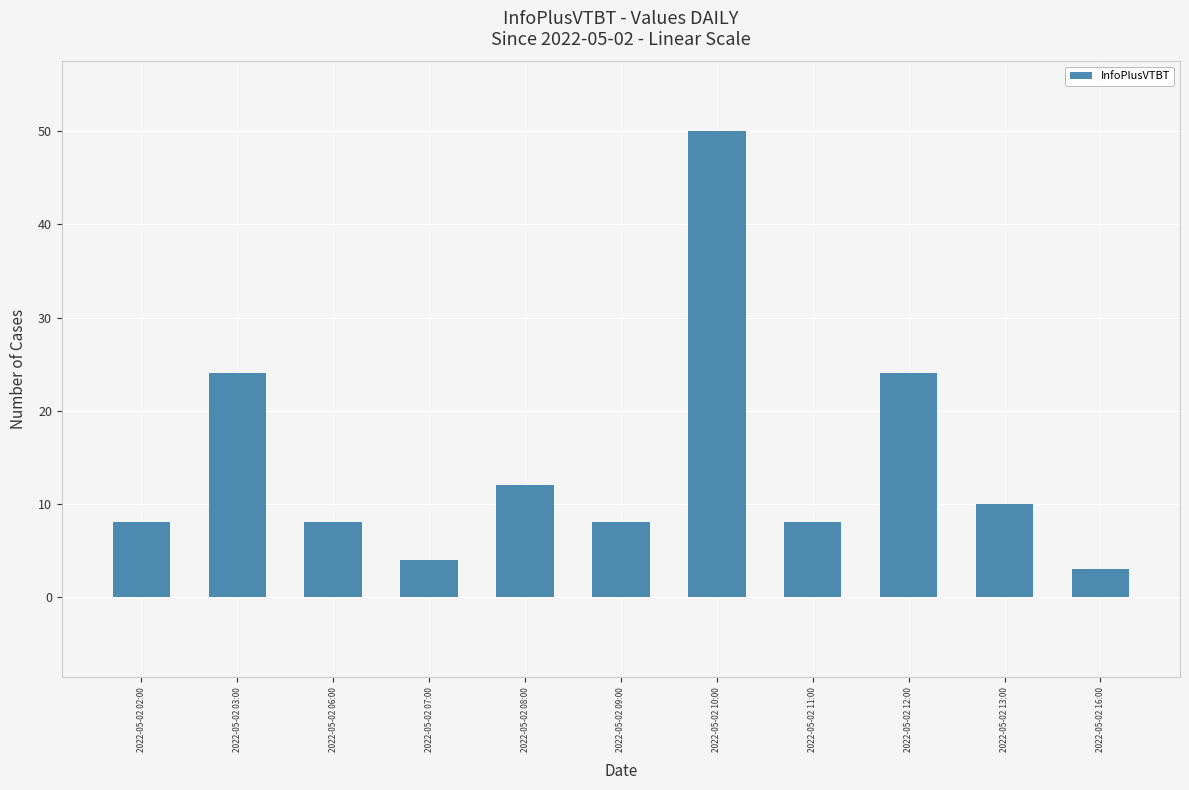

What is the average value?

14